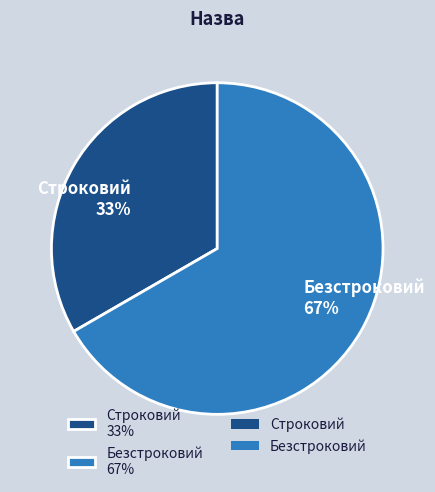

How many segments does this pie chart have?

2